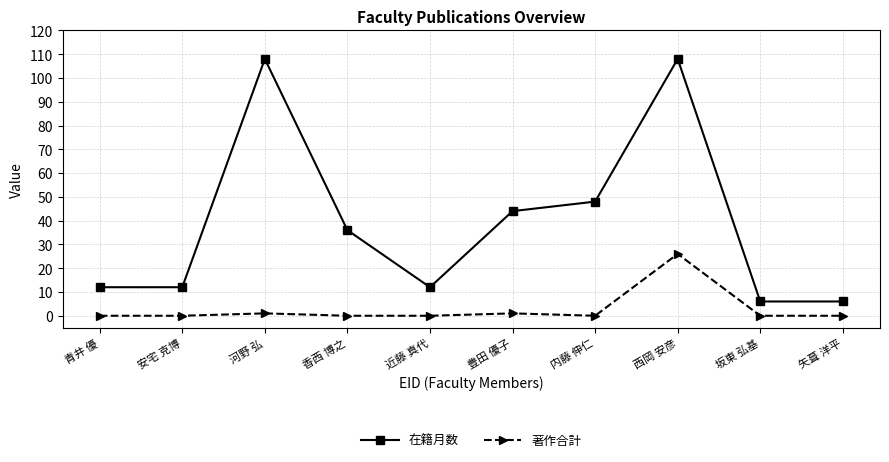

Which series changed the most between 河野 弘 and 矢葺 洋平?

在籍月数